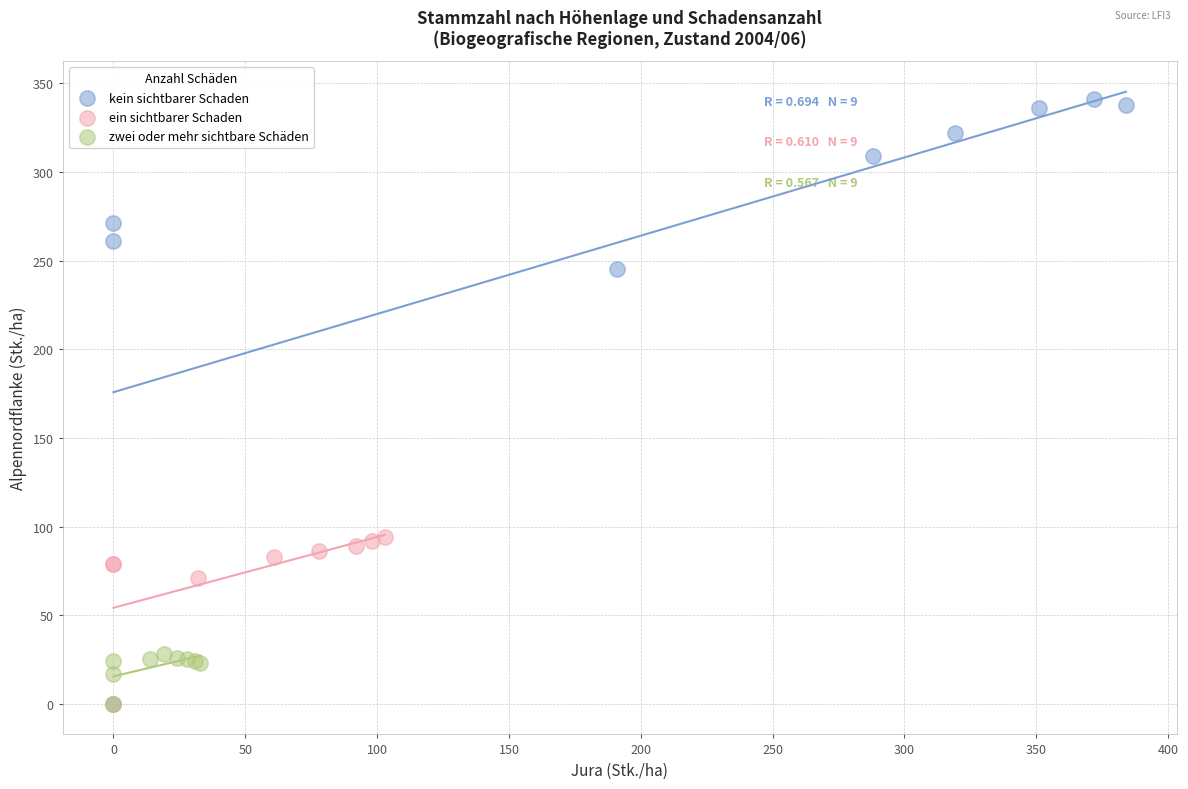

Which series reaches the maximum Y coordinate?

kein sichtbarer Schaden